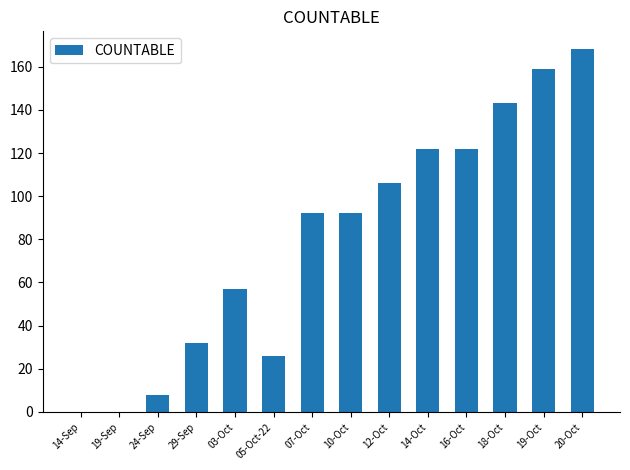

What is the maximum value shown in the chart?

168